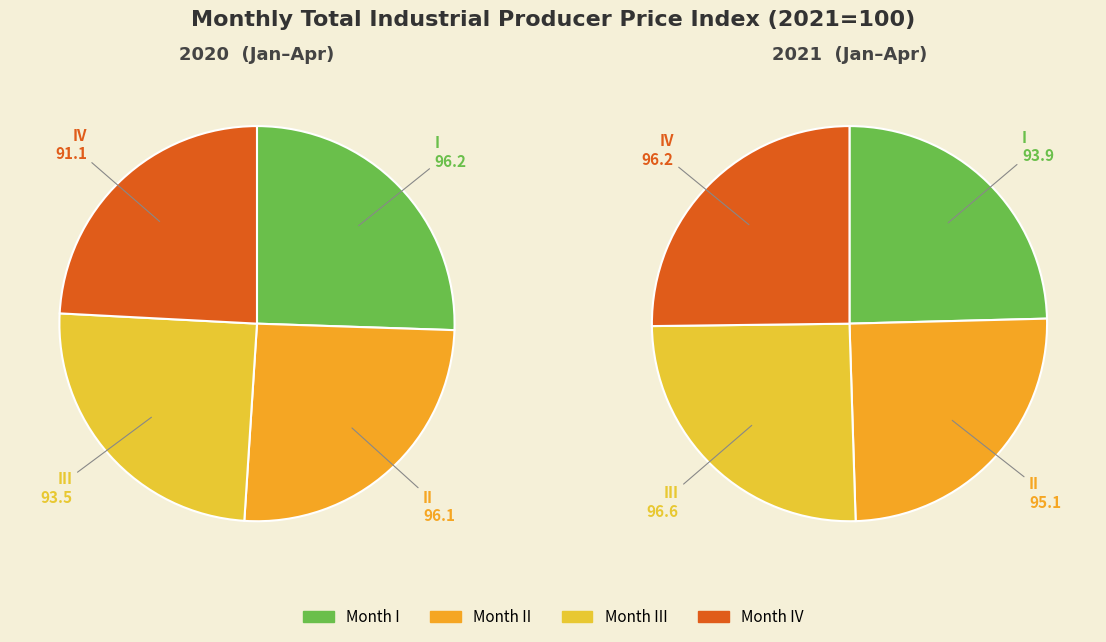

Rank the series by their average value, from highest to lowest.

2021, 2020